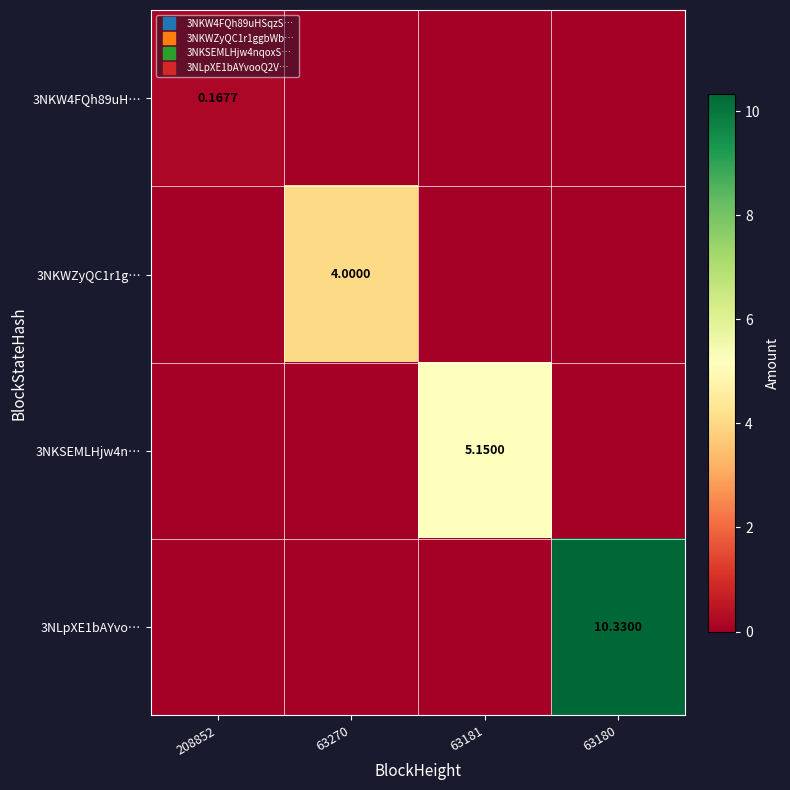

What is the sum of all 3NLpXE1bAYvo… values?

10.3